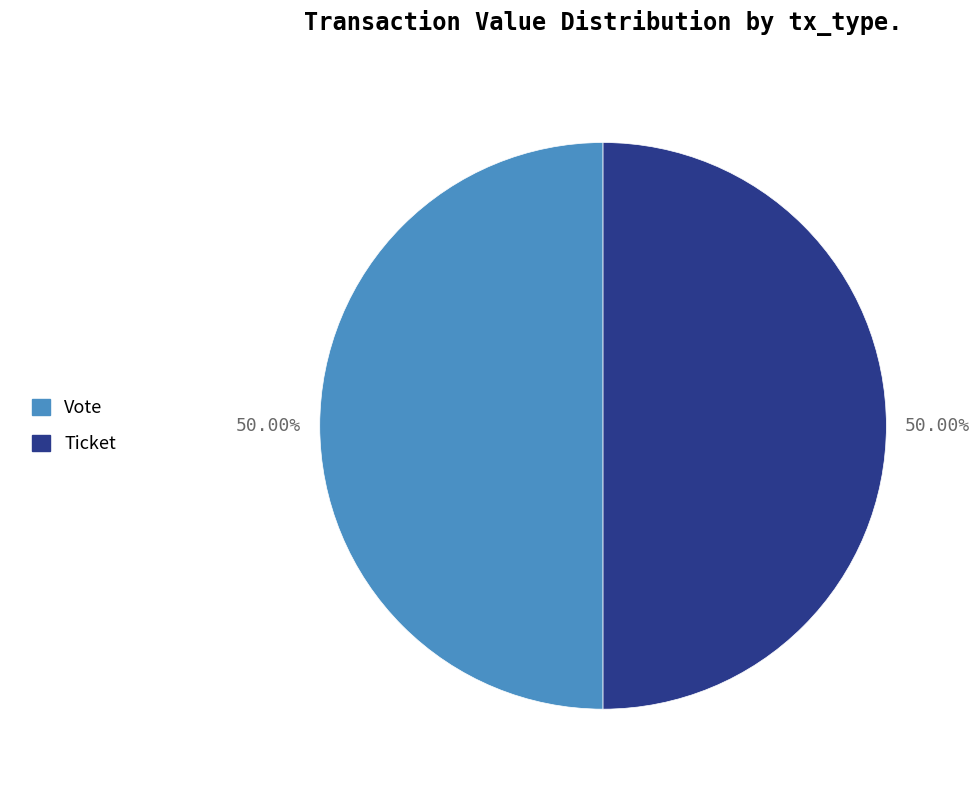

Approximately how many times larger is the value at Vote compared to Ticket?

1.0